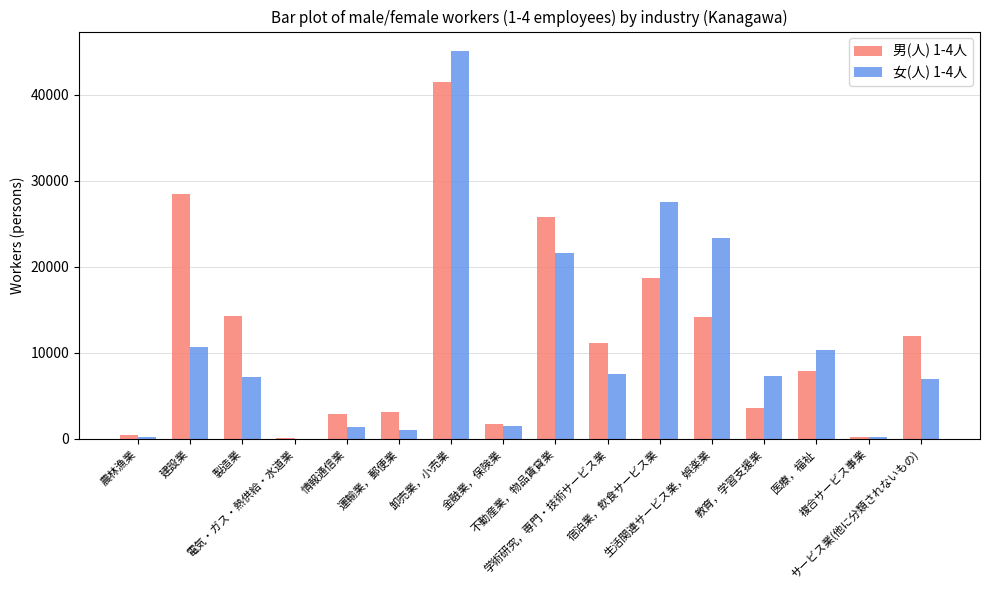

What is the greatest value displayed?

45109